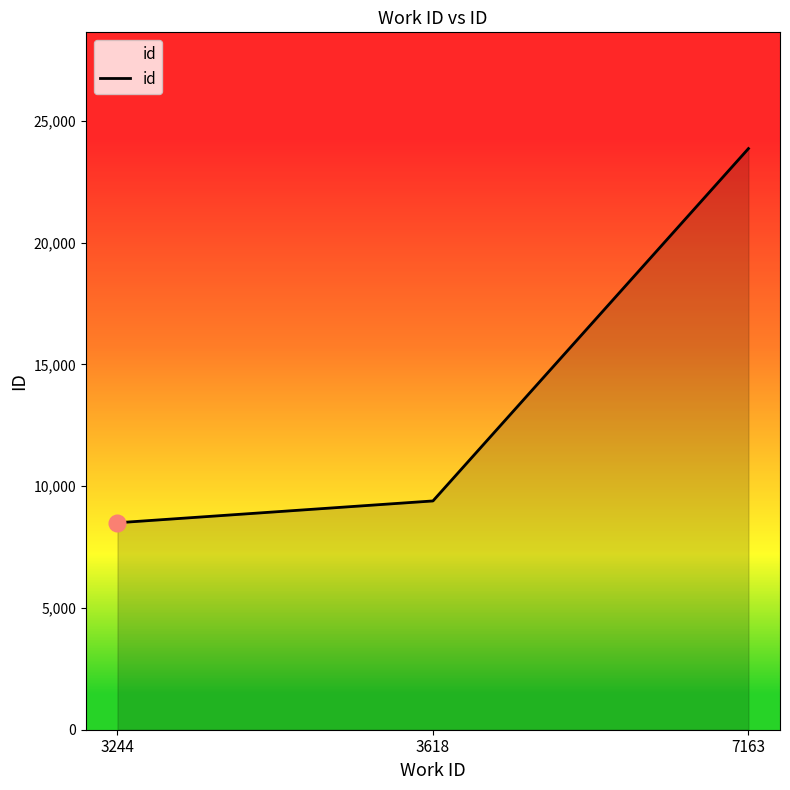

What is the average value?

13918